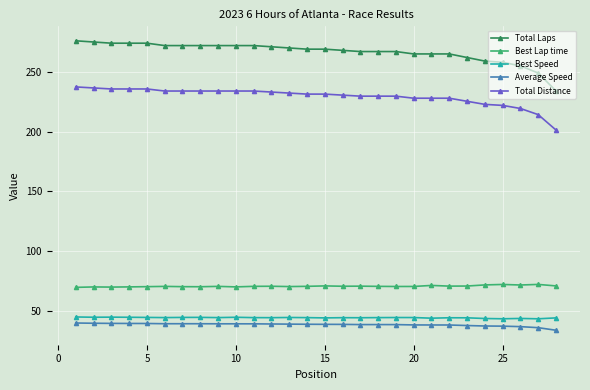

Which series has the largest total across all categories?

Total Laps